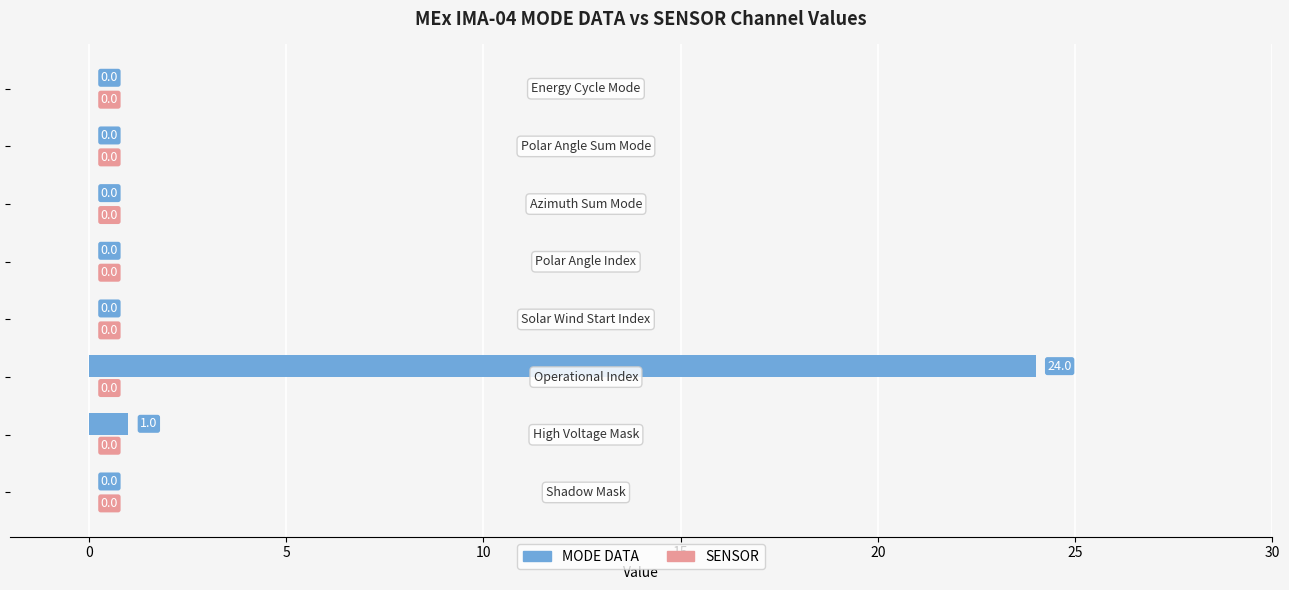

What is the maximum value shown in the chart?

24